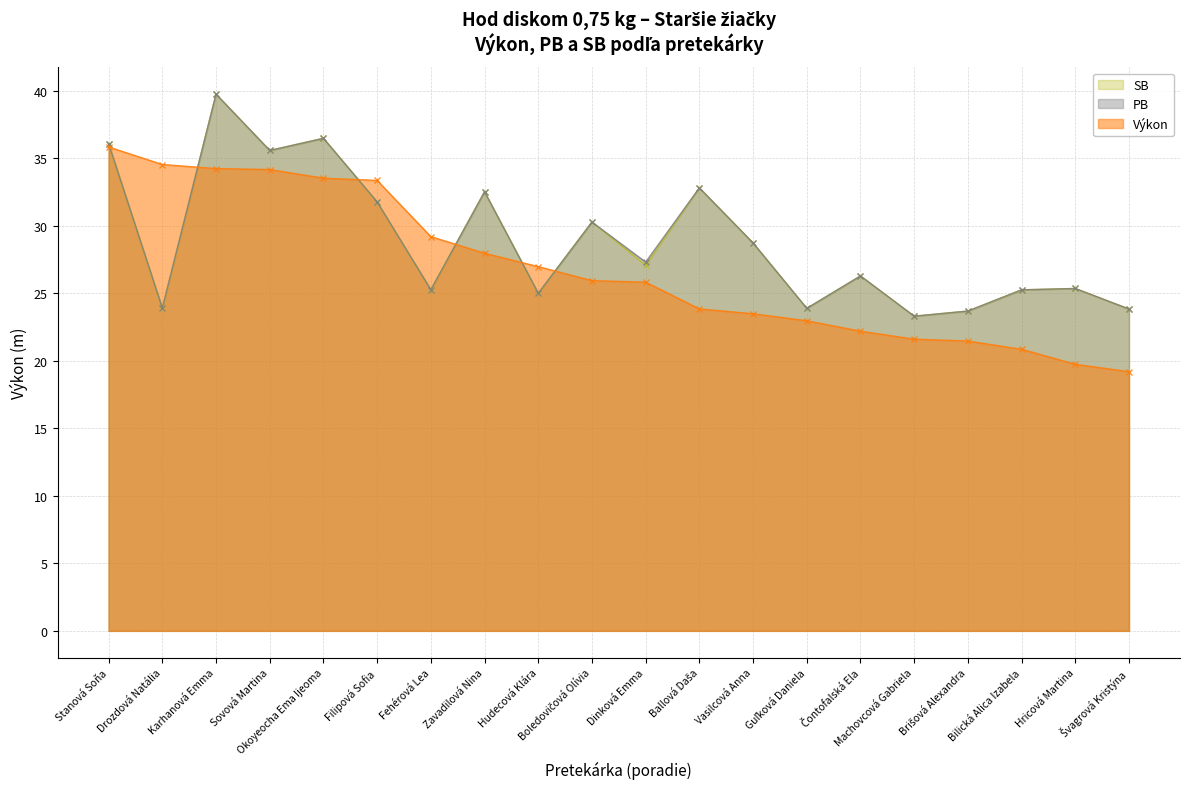

Which category has the lowest value across all series?

Švagrová Kristýna